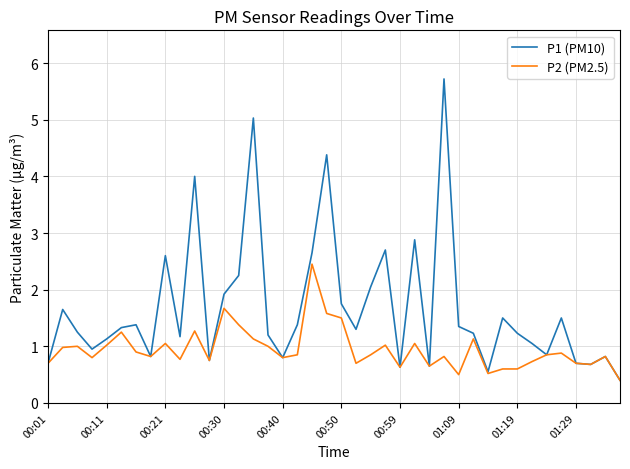

What is the highest value of the P2 (PM2.5) series?

2.5